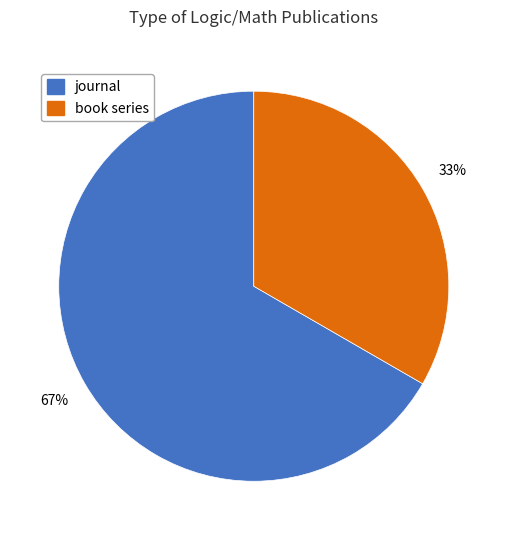

To the nearest percent, what is the combined percentage of book series and journal?

100%